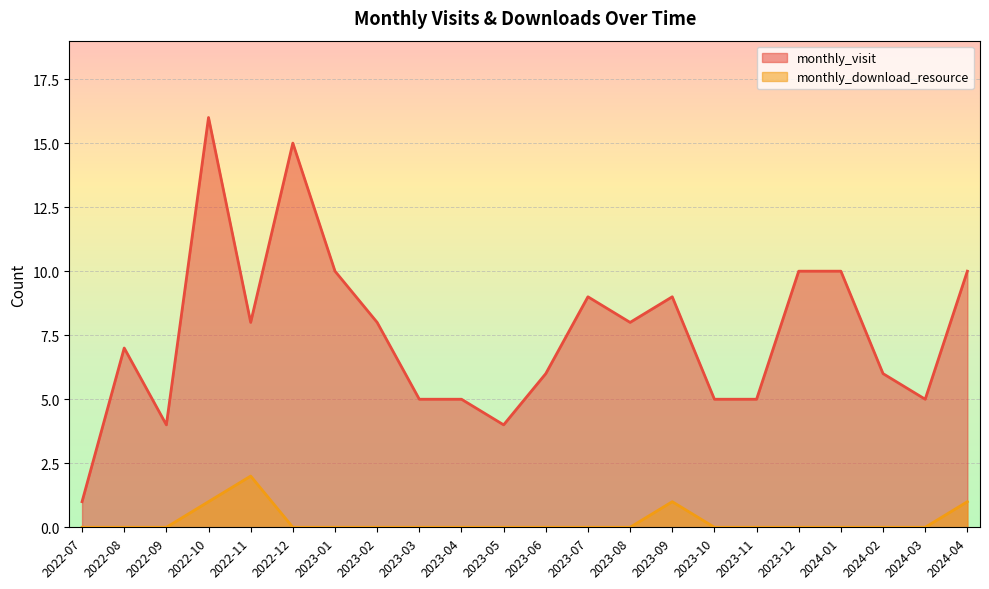

Does the chart display data point markers on the line(s)?

No